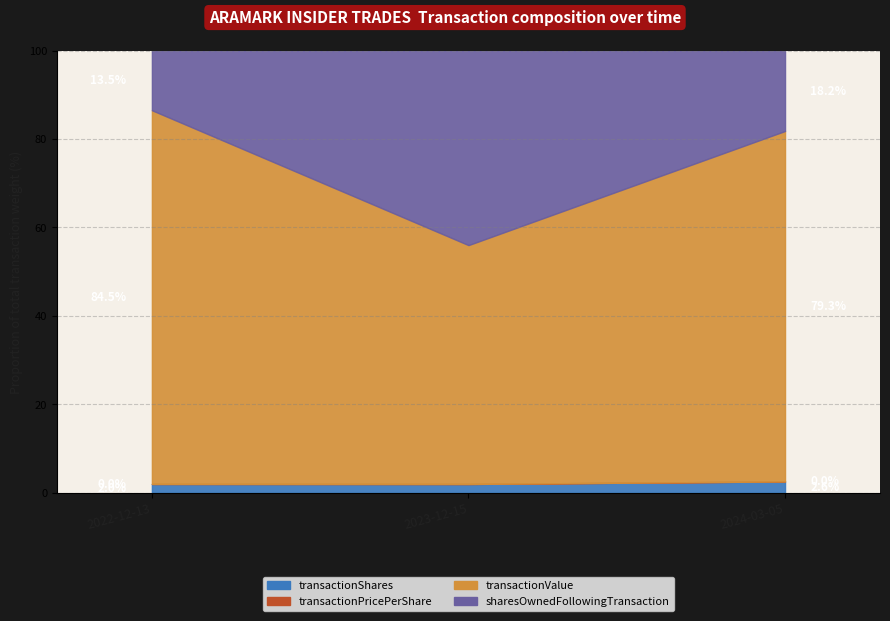

How many lines are shown in the chart?

4